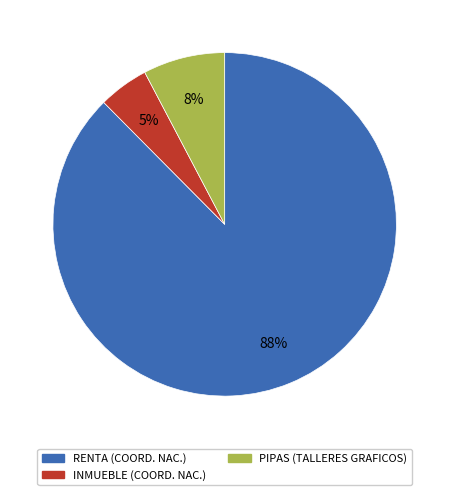

To the nearest percent, what is the average slice percentage?

33%